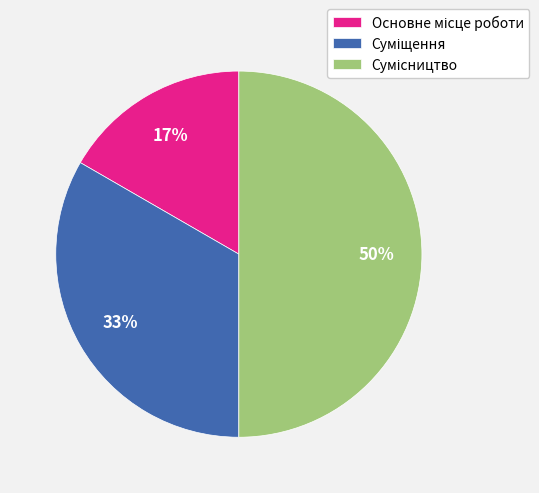

To the nearest percent, what is the average slice percentage?

33%